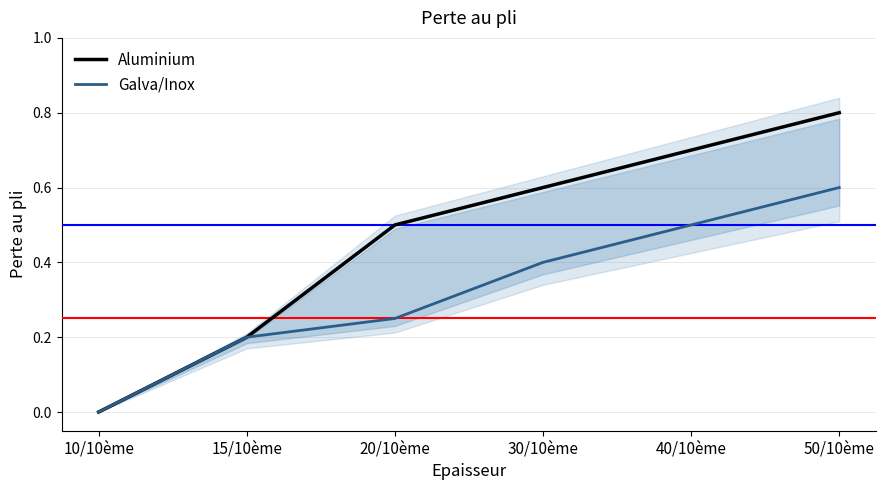

True or false: Galva/Inox and Aluminium intersect in this chart.

False